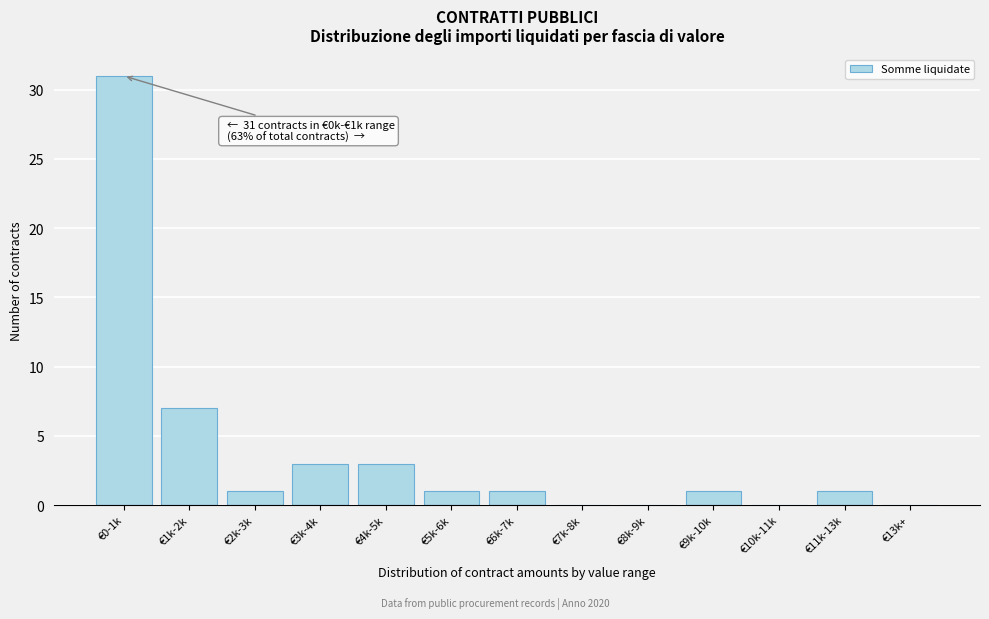

Reading left to right, what are all the values shown in this chart?

€0-1k=31	€1k-2k=7	€2k-3k=1	€3k-4k=3	€4k-5k=3	€5k-6k=1	€6k-7k=1	€7k-8k=0	€8k-9k=0	€9k-10k=1	€10k-11k=0	€11k-13k=1	€13k+=0